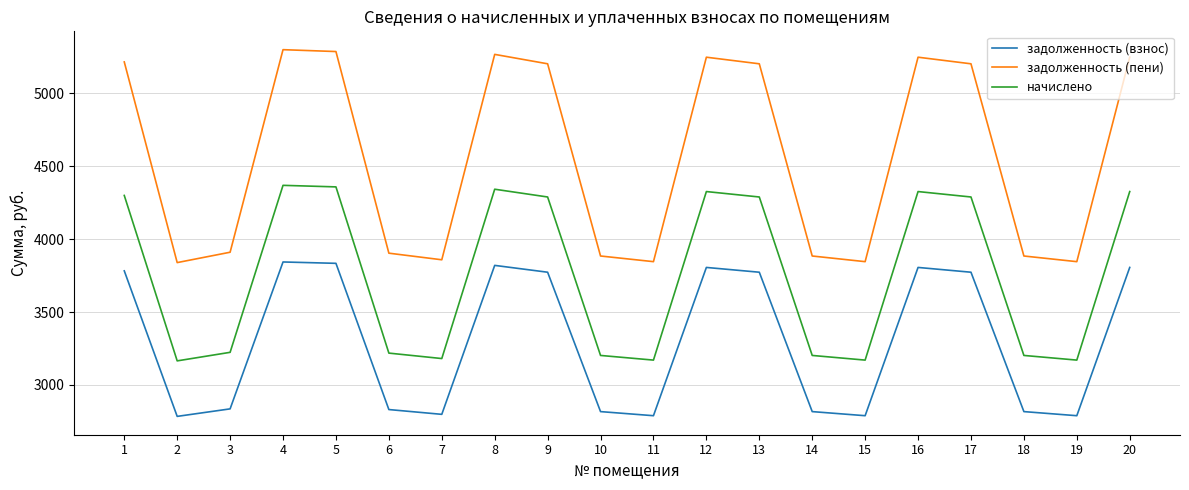

What is the maximum value shown in the chart?

5299.6